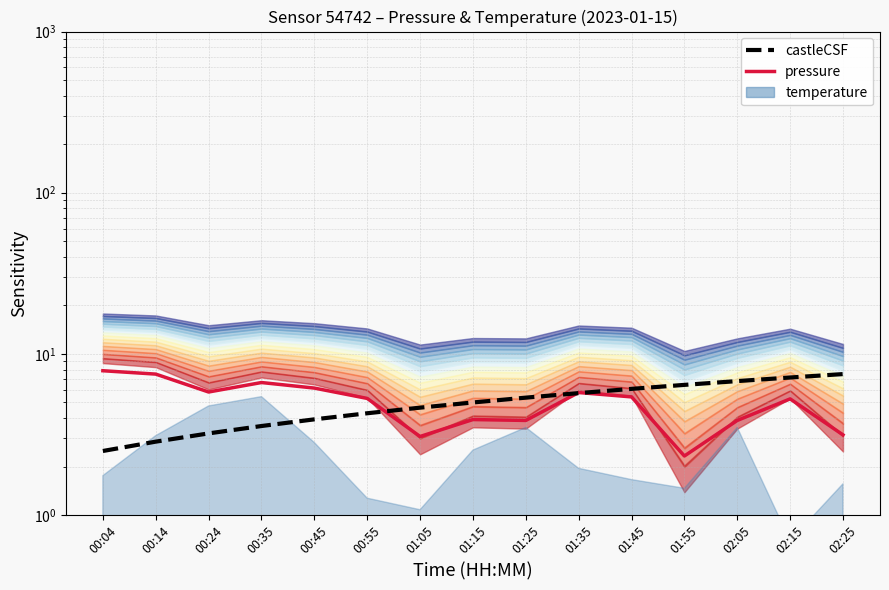

Which series has the widest spread of values?

pressure